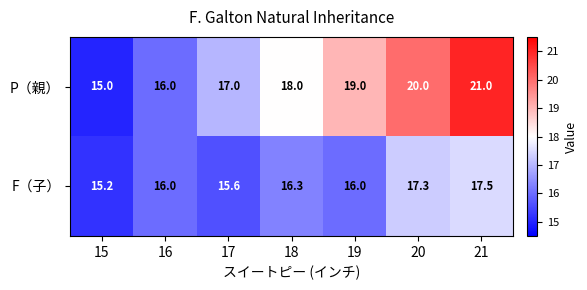

At which category does the chart reach its minimum across all series?

15